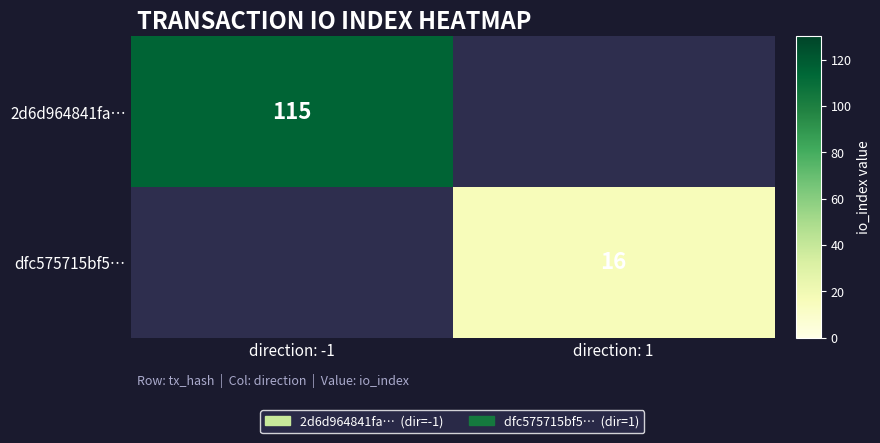

The value of dfc575715bf5… at direction: 1 is 16. True or false?

True